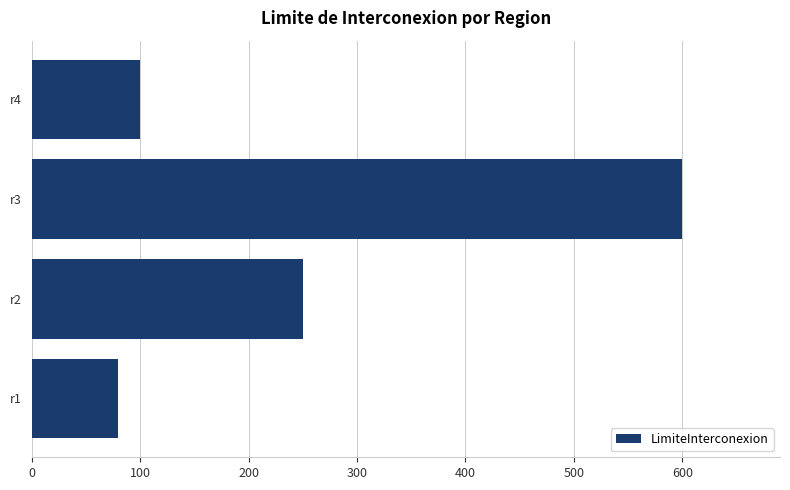

What is the average value?

258